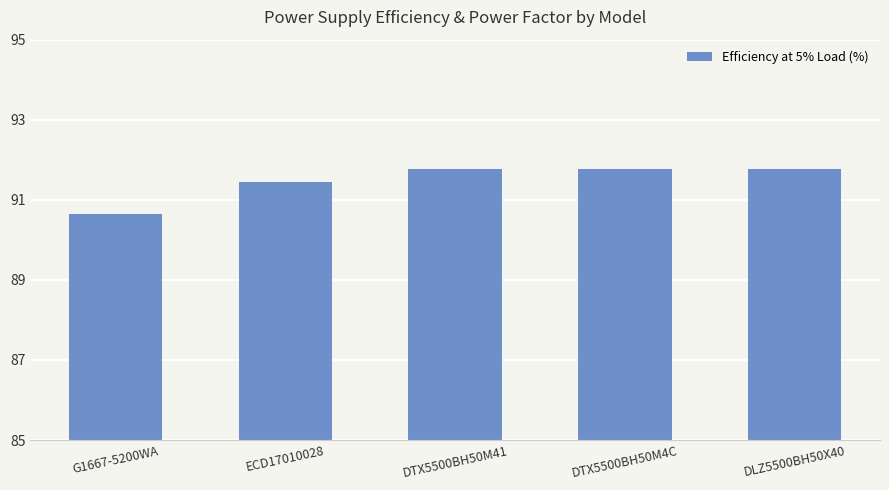

True or false: the data shows 91.8 at DTX5500BH50M4C.

True